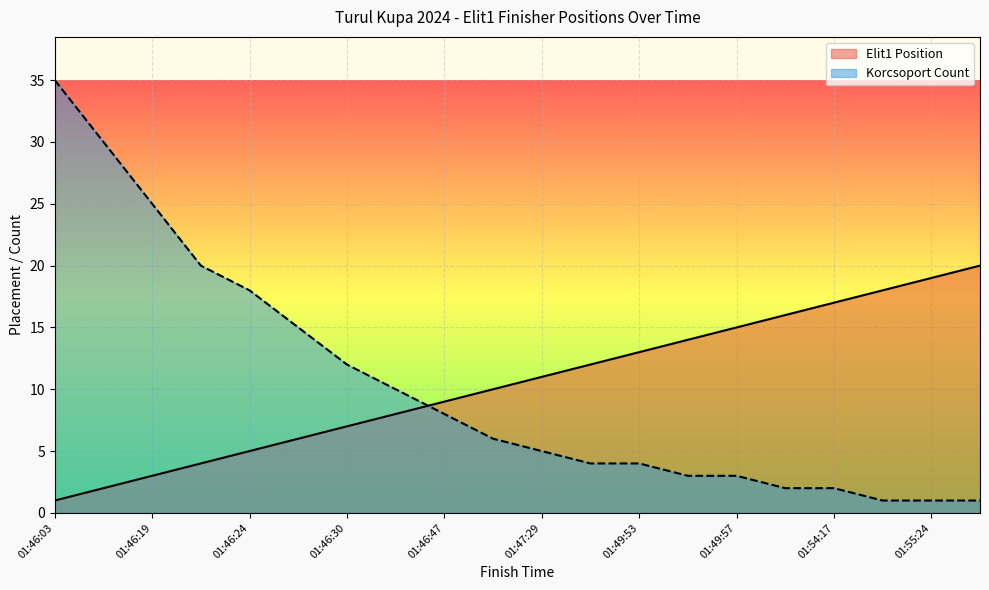

What is the value of the Korcsoport Count point at the 11th from the left?

5